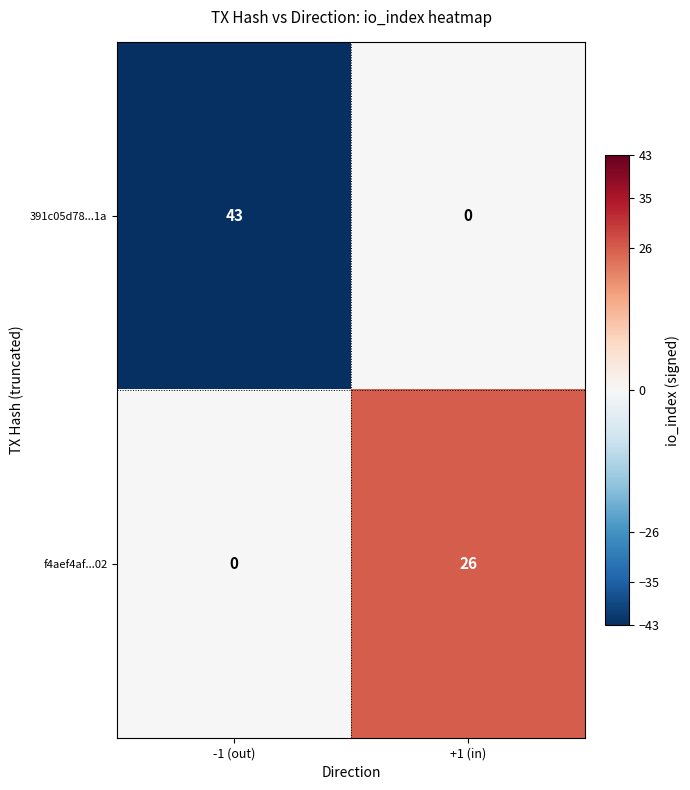

Reading right to left, extract all data points from this chart.

391c05d78...1a: +1 (in)=0	-1 (out)=43
f4aef4af...02: +1 (in)=26	-1 (out)=0